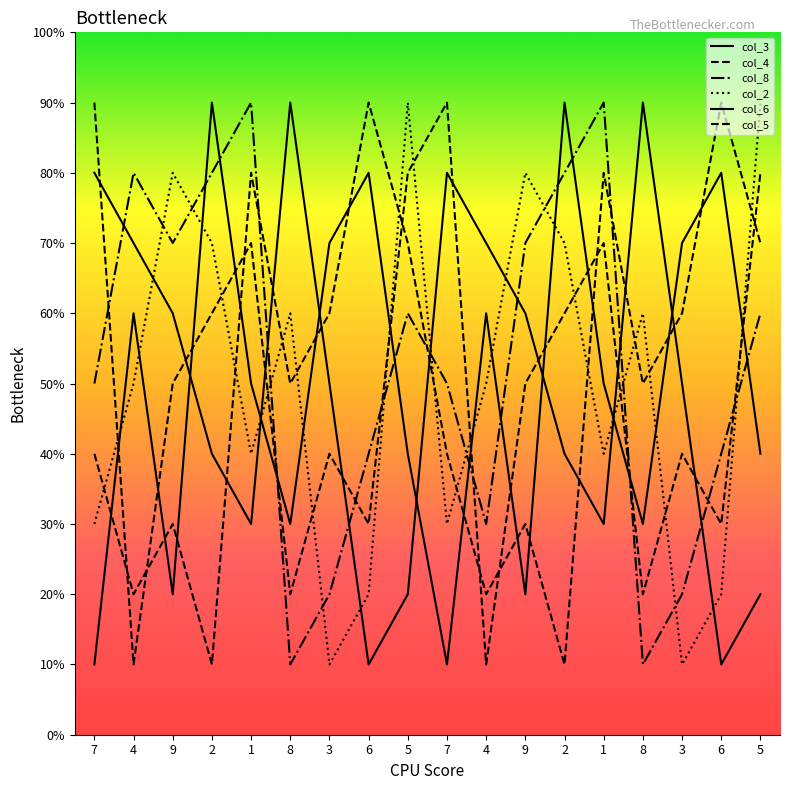

Is this an area chart (filled region under the line)?

No